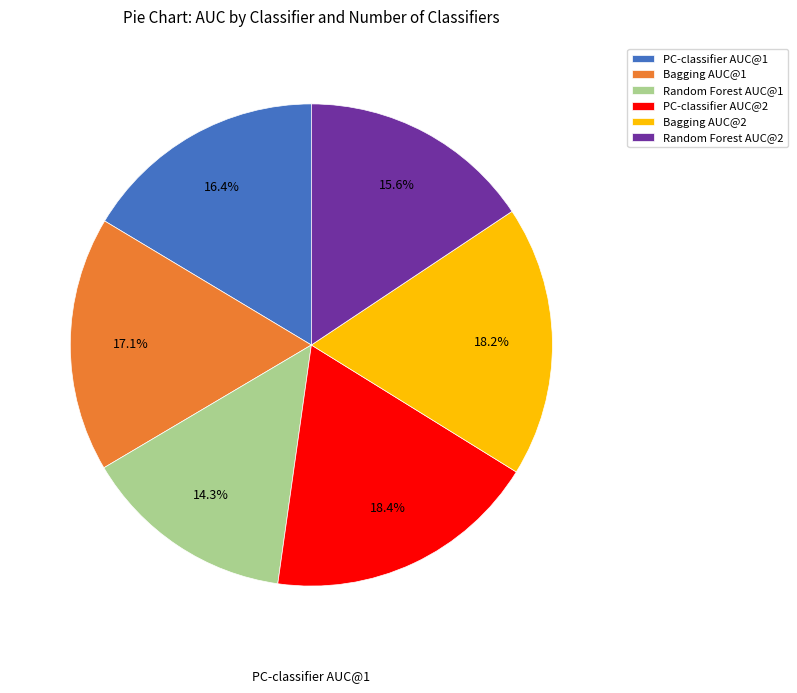

Which has a higher value, Bagging AUC@1 or Random Forest AUC@1?

Bagging AUC@1